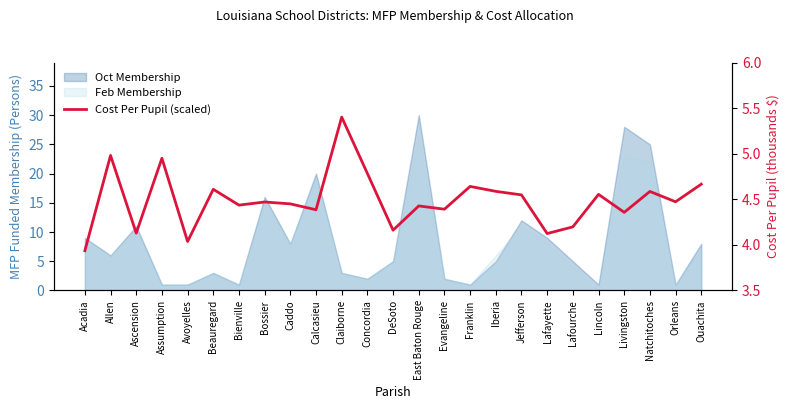

What is the label of the 11th point from the left?

Claiborne